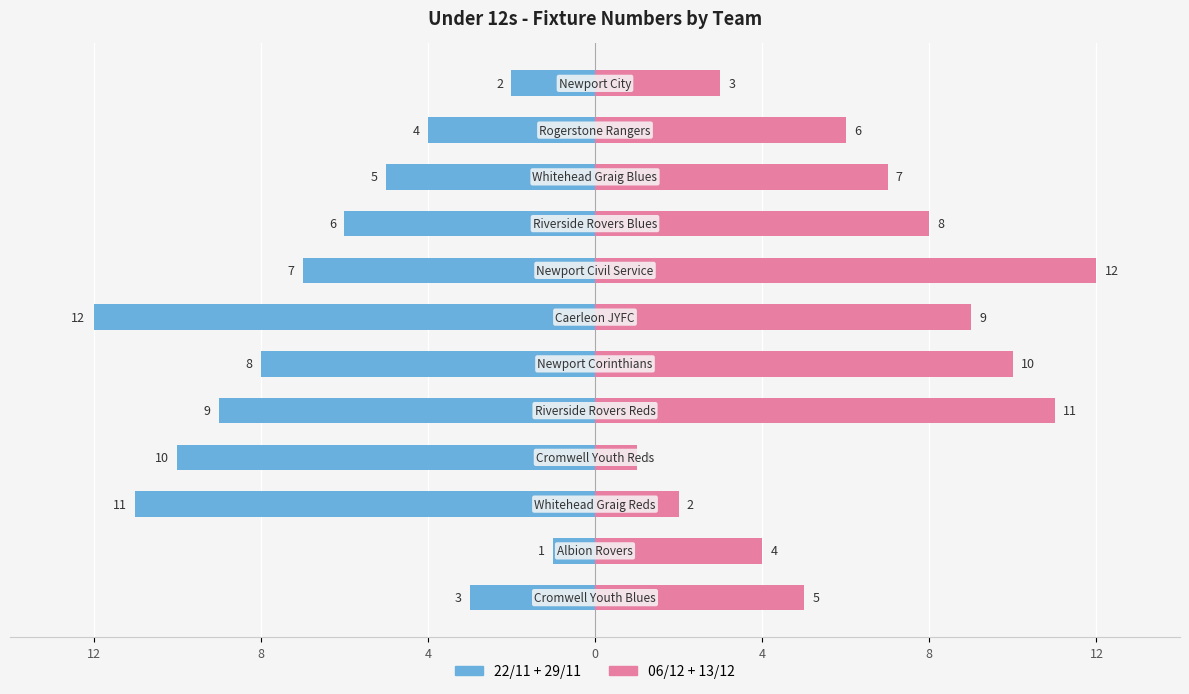

What is the total value across all series at 4?

-9